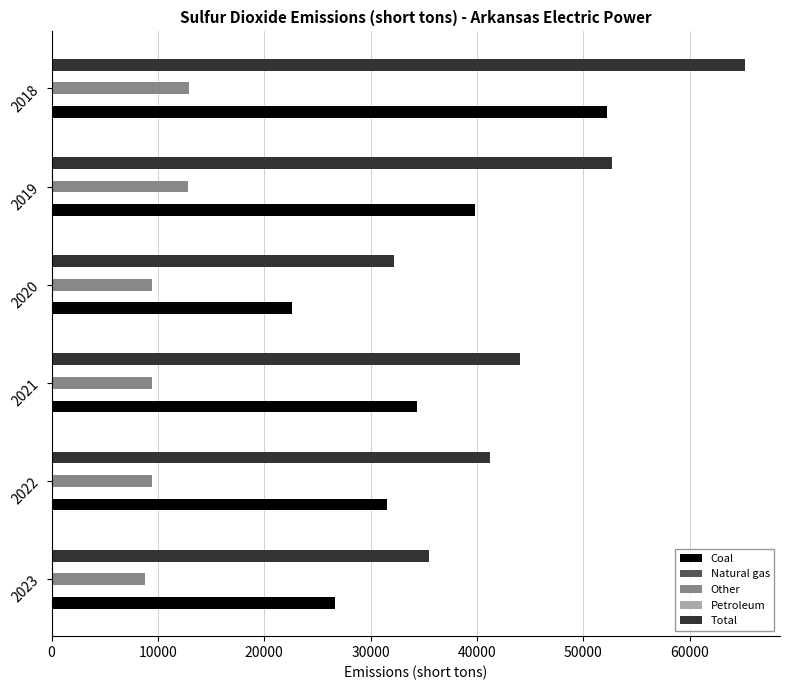

Which series changed the most between 2021 and 2018?

Total